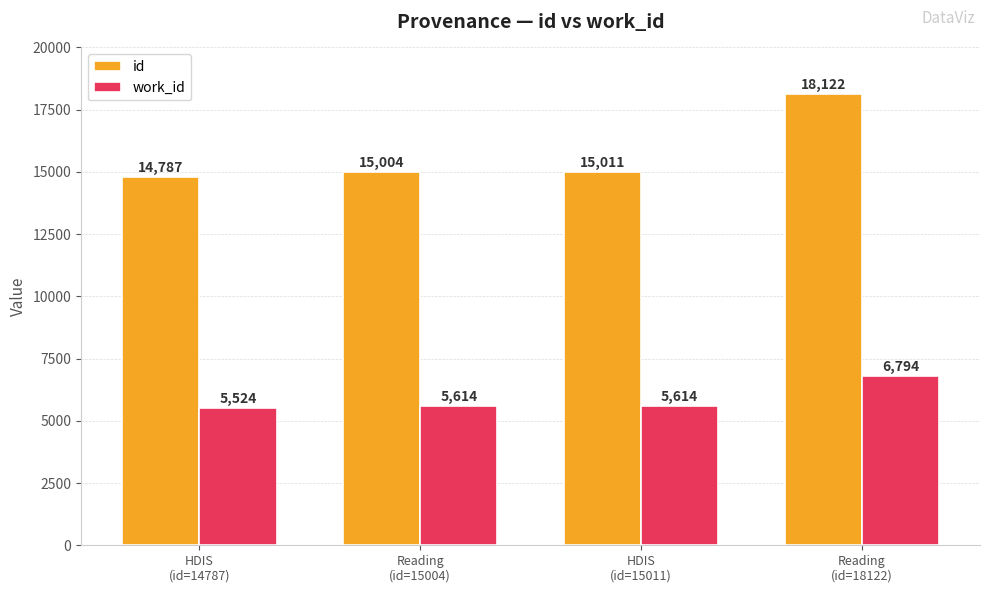

At how many categories does at least one series exceed 15469?

1